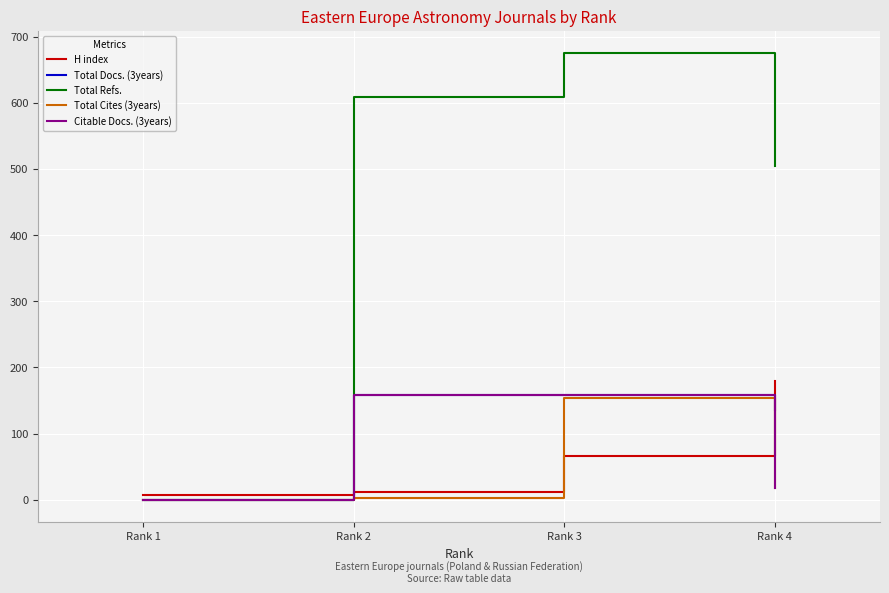

Does the chart display data point markers on the line(s)?

No